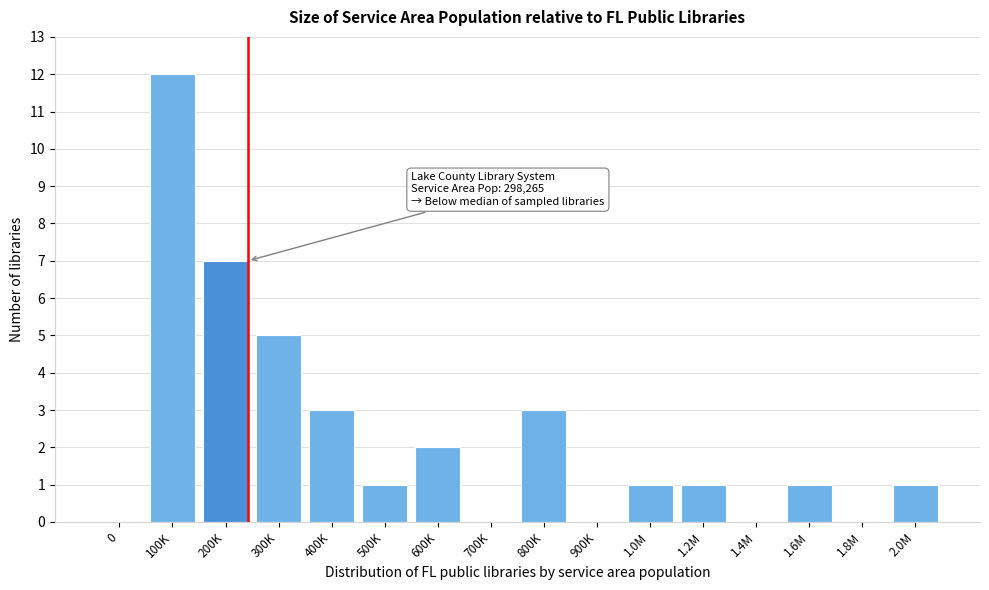

Reading right to left, extract all data points from this chart.

2.0M=1	1.8M=0	1.6M=1	1.4M=0	1.2M=1	1.0M=1	900K=0	800K=3	700K=0	600K=2	500K=1	400K=3	300K=5	200K=7	100K=12	0=0